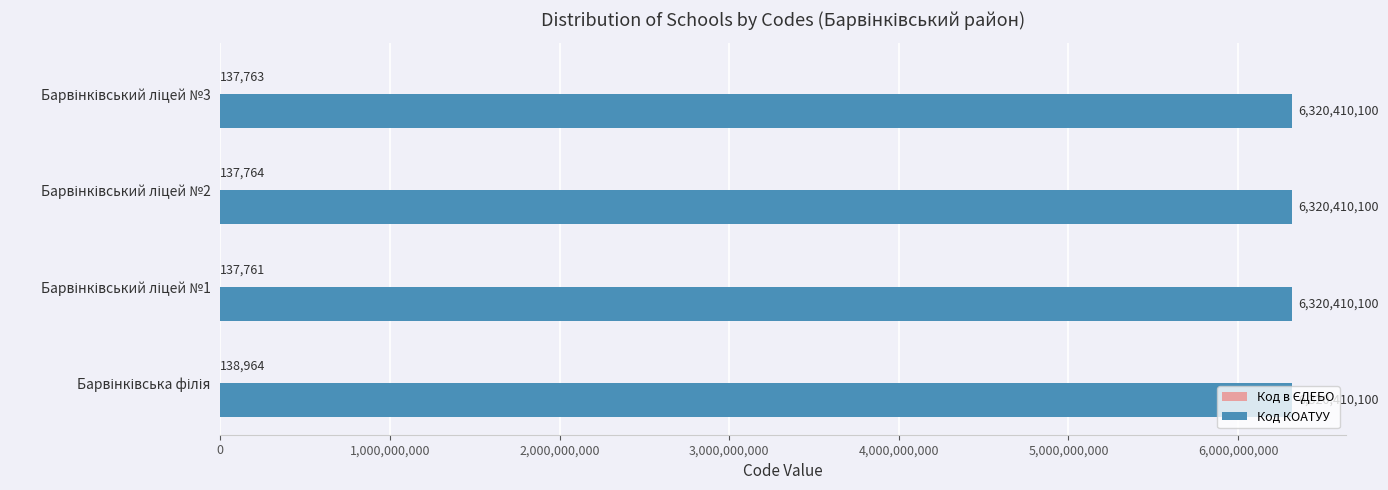

What is the greatest value displayed?

6320410100